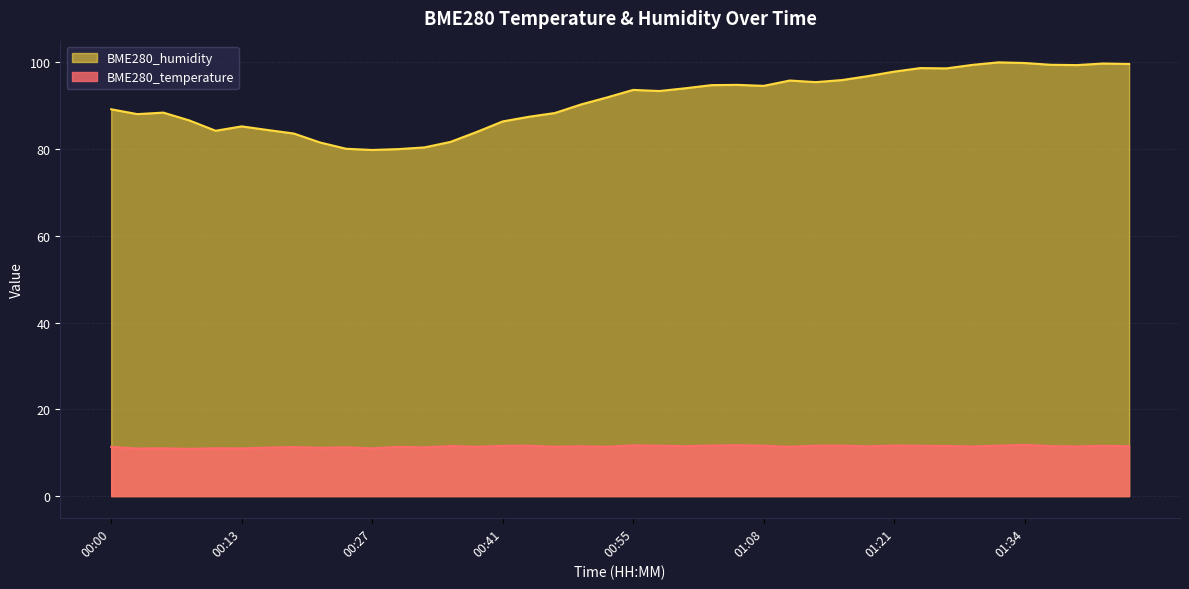

How many lines are shown in the chart?

2